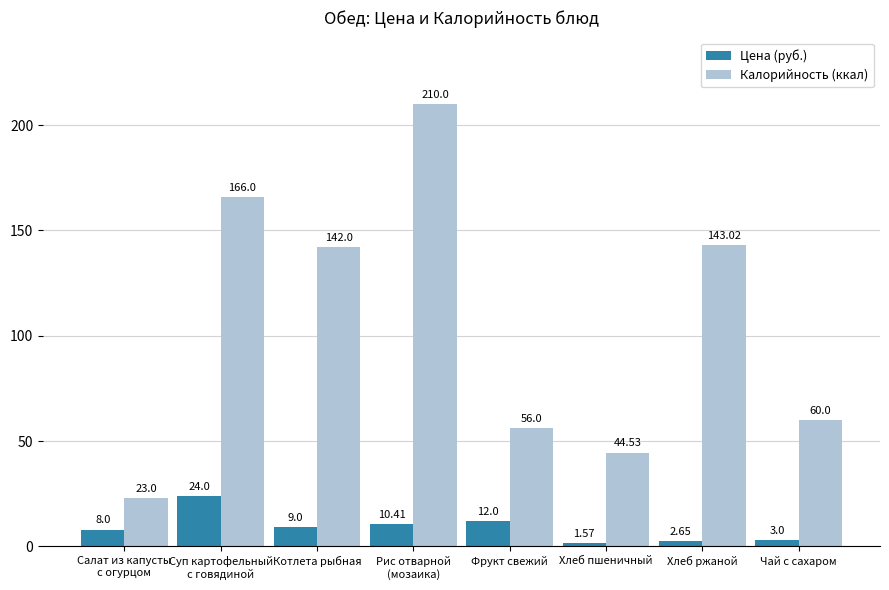

What position from the left is Суп картофельный
с говядиной?

2